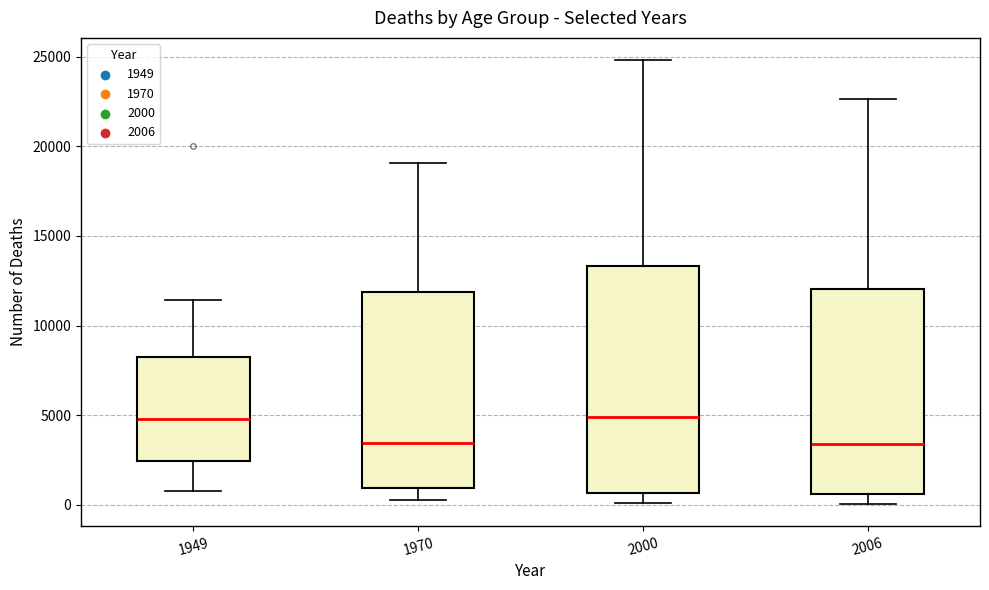

Where does the upper whisker of the box at x = 1949 end on the y-axis? The values are not printed on the chart, so give them approximately, as read against the axis.

11500